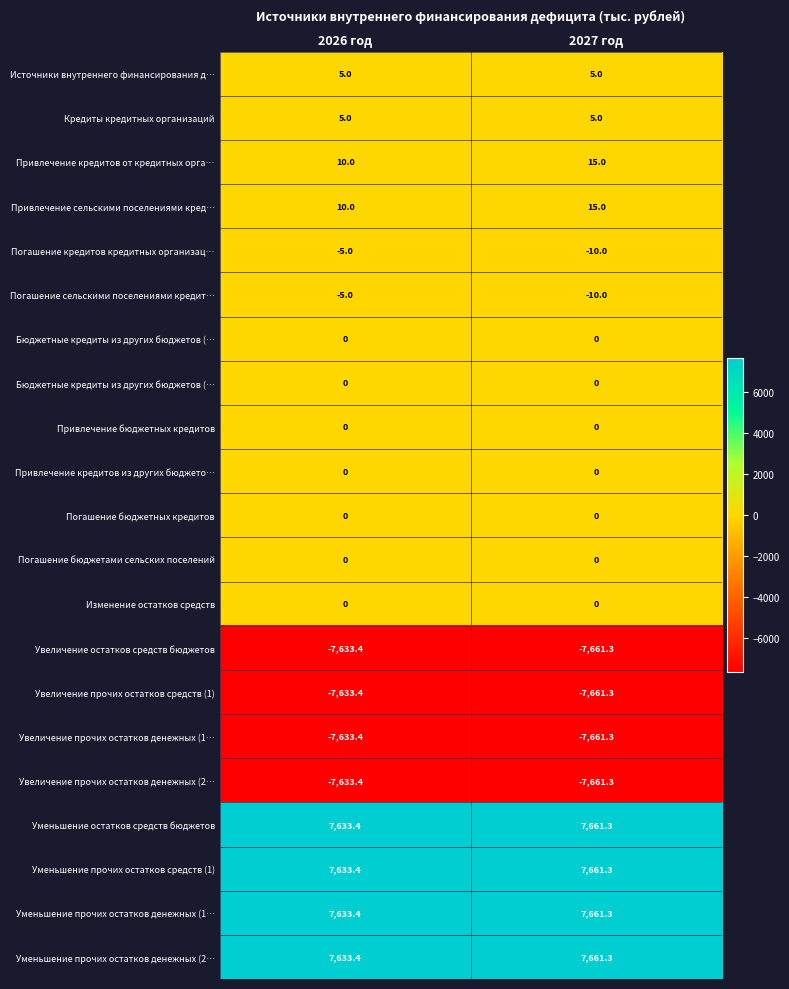

What is the difference between the highest and lowest values at 2026 год?

15266.8